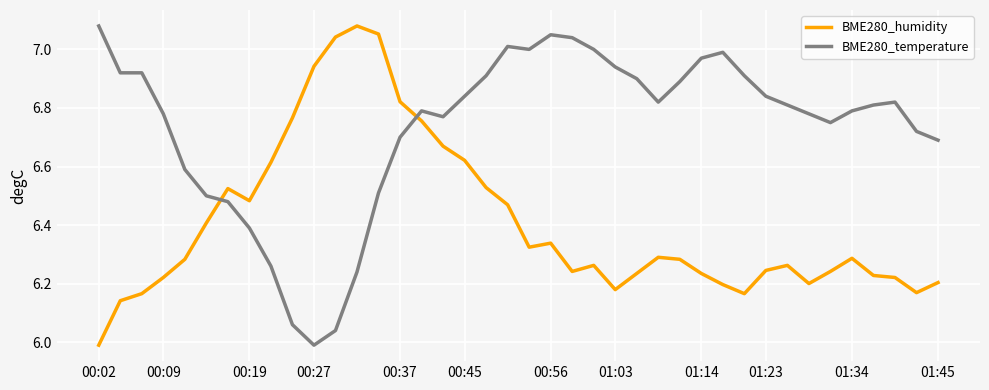

True or false: BME280_temperature has more than 2 points higher than both neighbors.

True